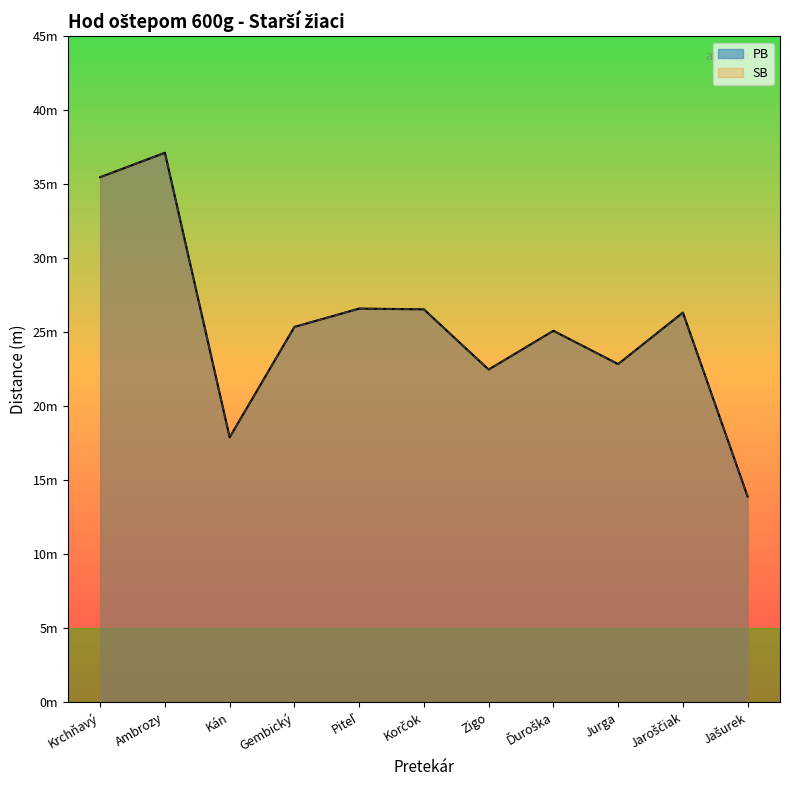

At which label does SB first exceed 25?

Krchňavý